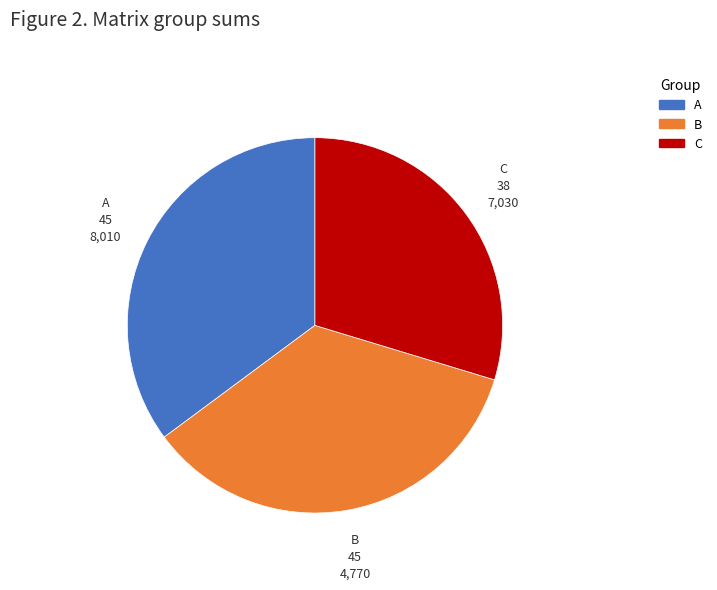

Does any single category account for the majority?

No